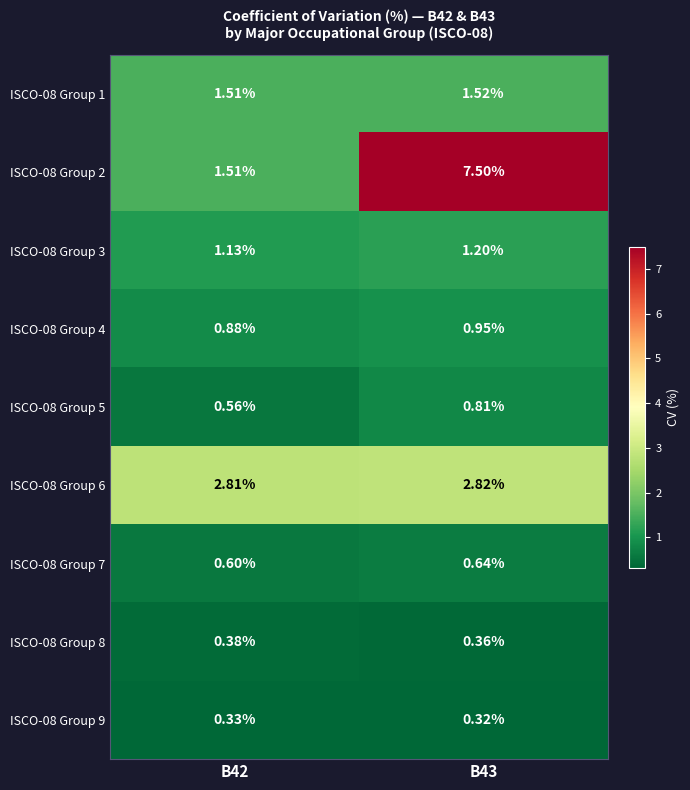

What is the greatest value displayed?

7.5